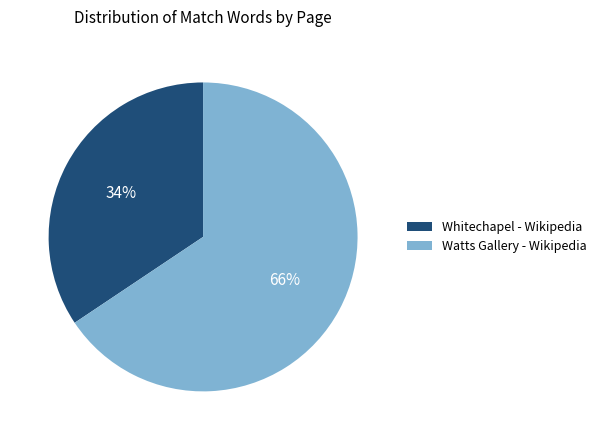

Is the sum of Whitechapel - Wikipedia and Watts Gallery - Wikipedia greater than half?

Yes